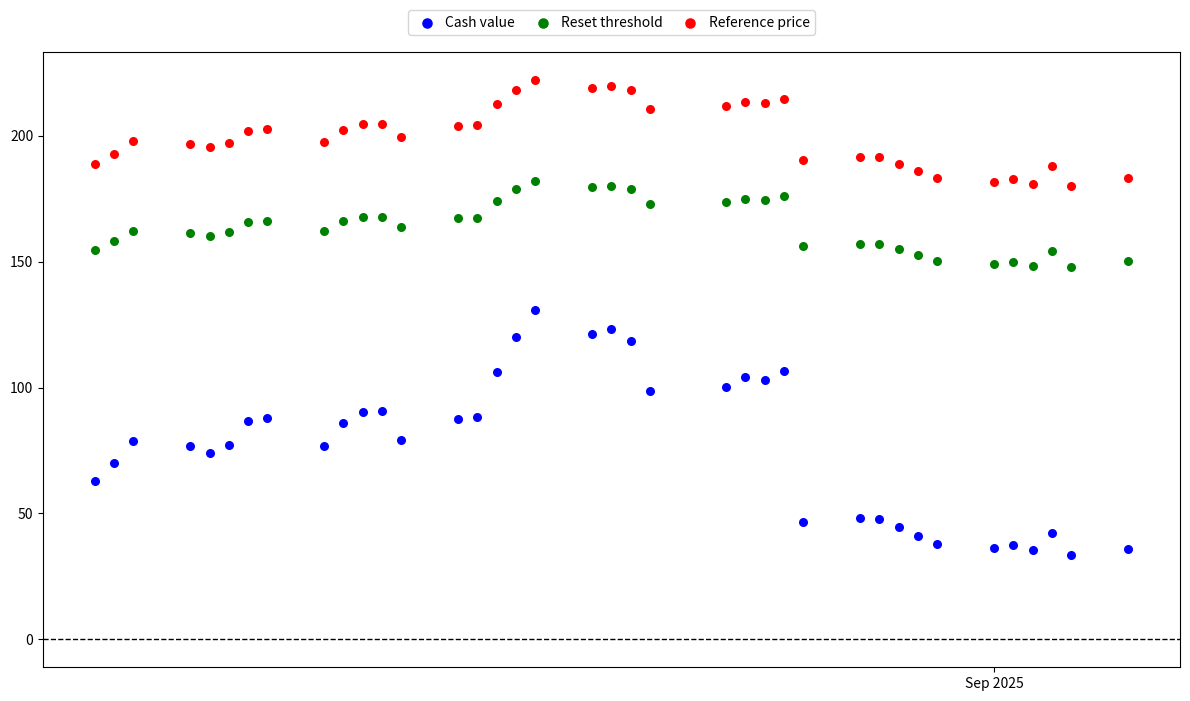

Which series contains the lowest Y value?

Cash value